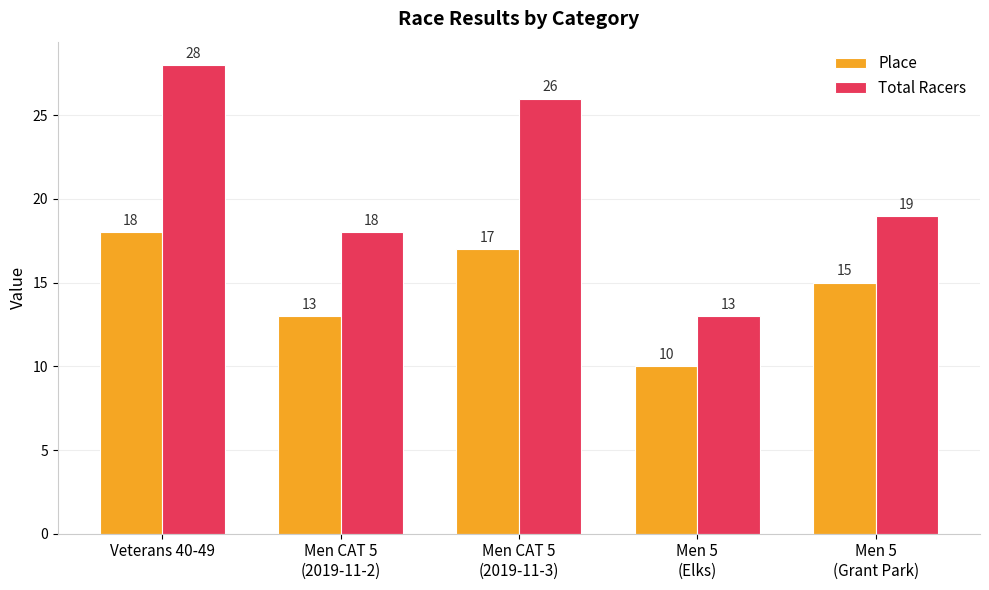

Reading right to left, extract all data points from this chart.

Place: 15	10	17	13	18
Total Racers: 19	13	26	18	28